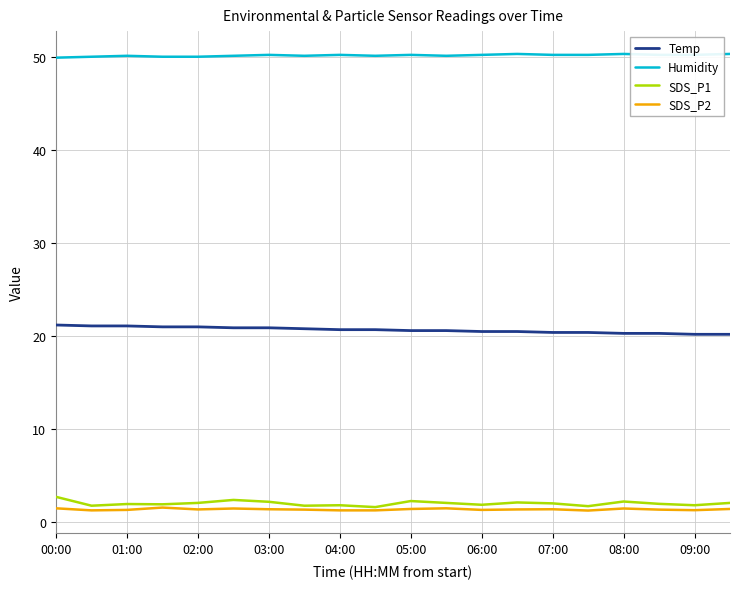

How many categories are shown in the chart?

20